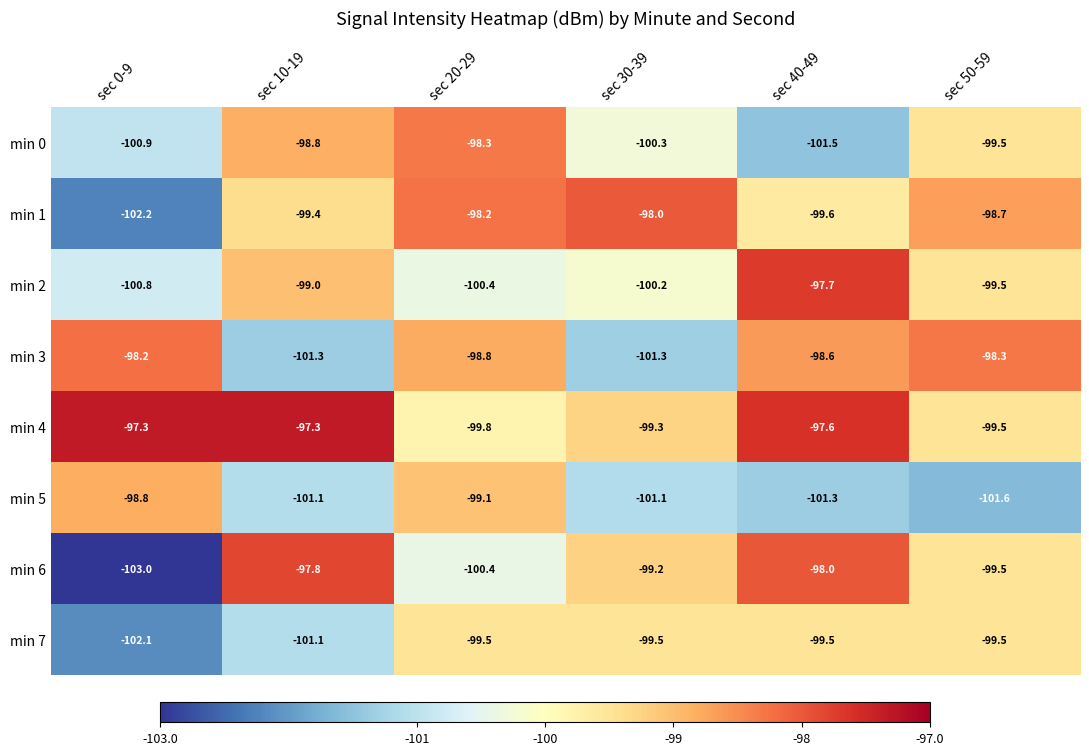

The min 3 series shows -98.3 at sec 50-59. True or false?

True